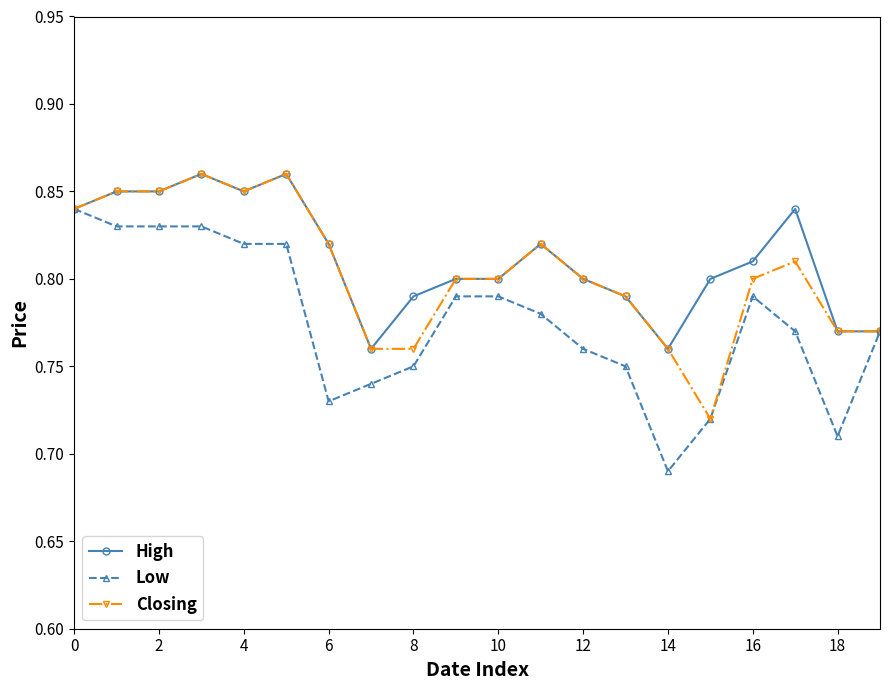

How many Closing values are between 0 and 1?

20